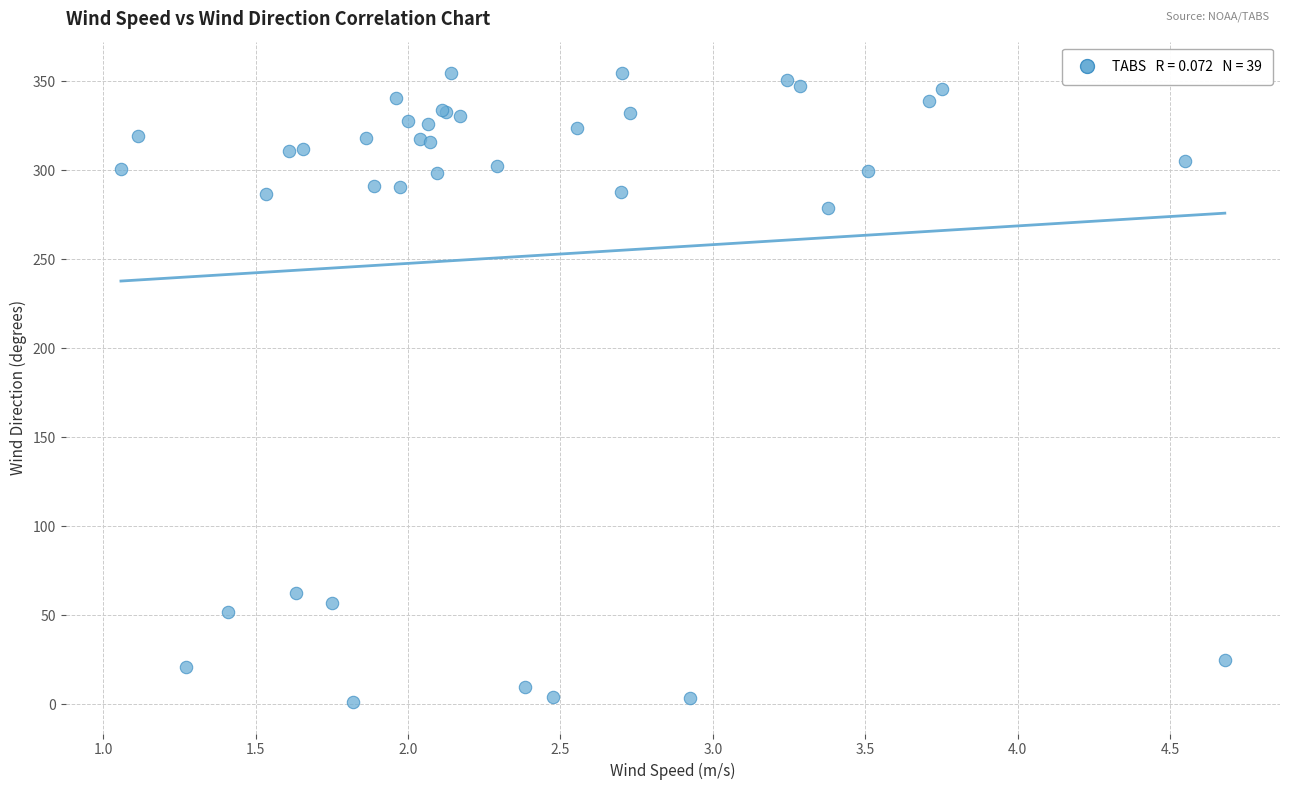

What Y value in the scatter plot is closest to 177?

278.5